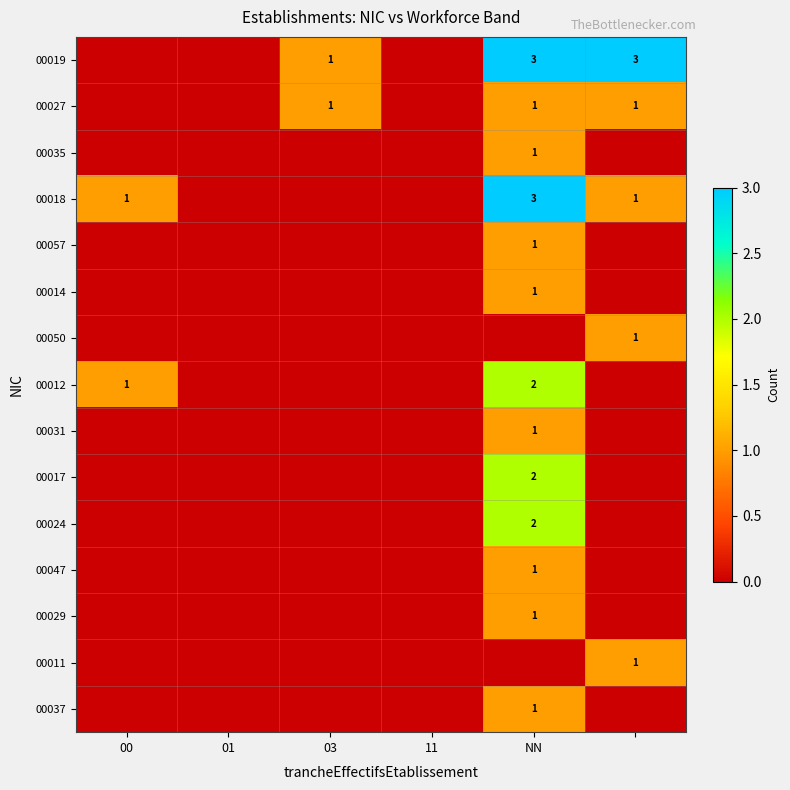

Which label corresponds to the largest value in the chart?

NN